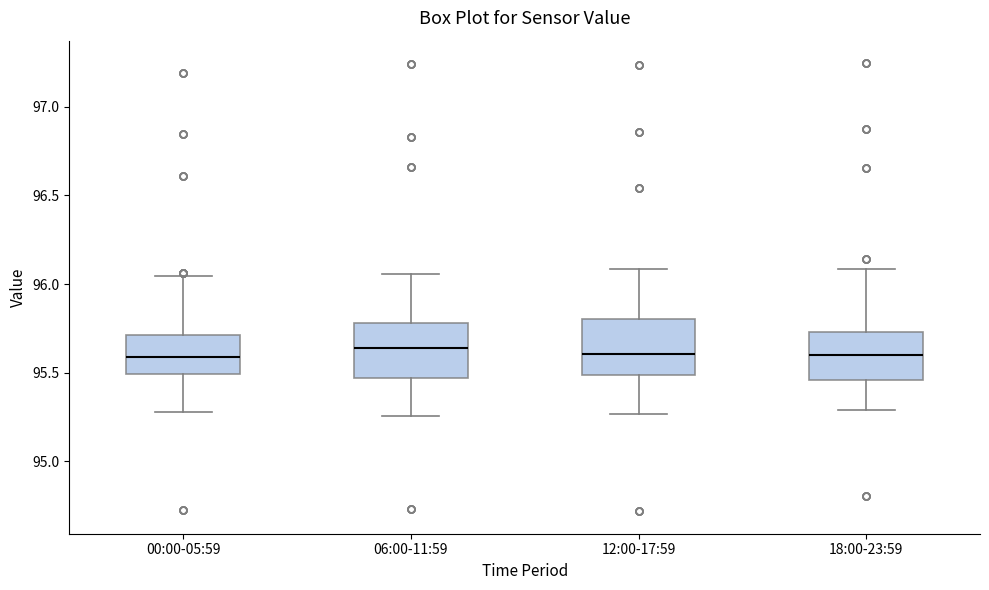

Reading left to right, read every box against the y-axis: the position of its median line, the range the box covers, and the ends of its whiskers. The values are not printed on the chart, so give them approximately, as read against the axis.

00:00-05:59: median 95.60, box 95.50 to 95.70, whiskers 95.30 to 96.05
06:00-11:59: median 95.65, box 95.45 to 95.80, whiskers 95.25 to 96.05
12:00-17:59: median 95.60, box 95.50 to 95.80, whiskers 95.25 to 96.10
18:00-23:59: median 95.60, box 95.45 to 95.75, whiskers 95.30 to 96.10